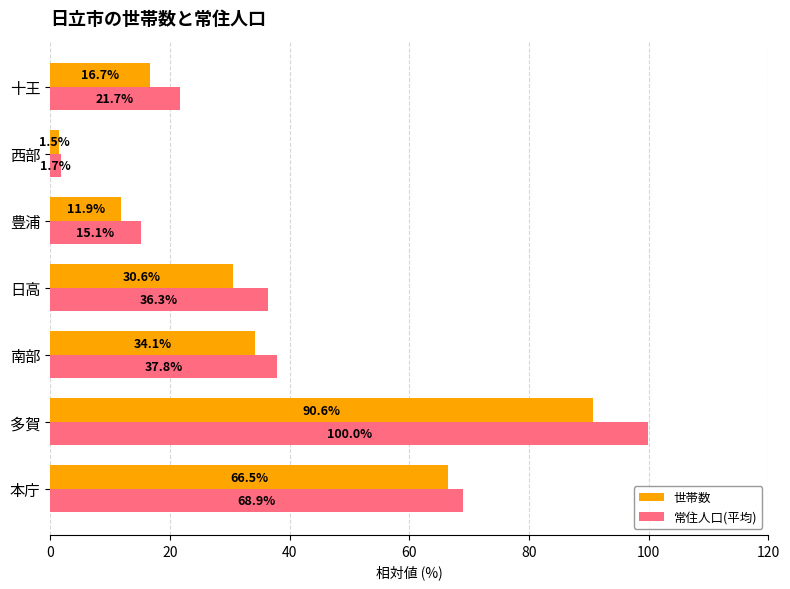

What is the difference between the maximum and minimum values in the 世帯数 series?

89.1